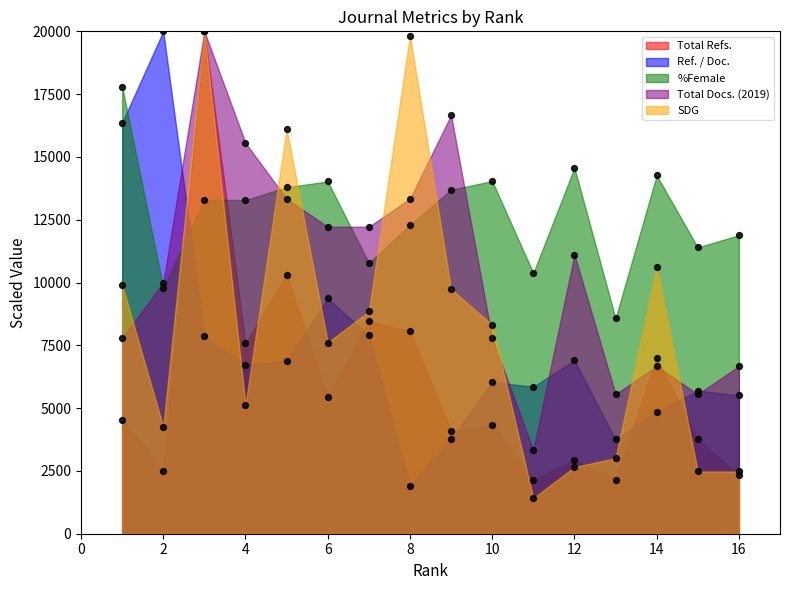

What are all the series names shown in the legend?

Total Refs., Ref. / Doc., %Female, Total Docs. (2019), SDG